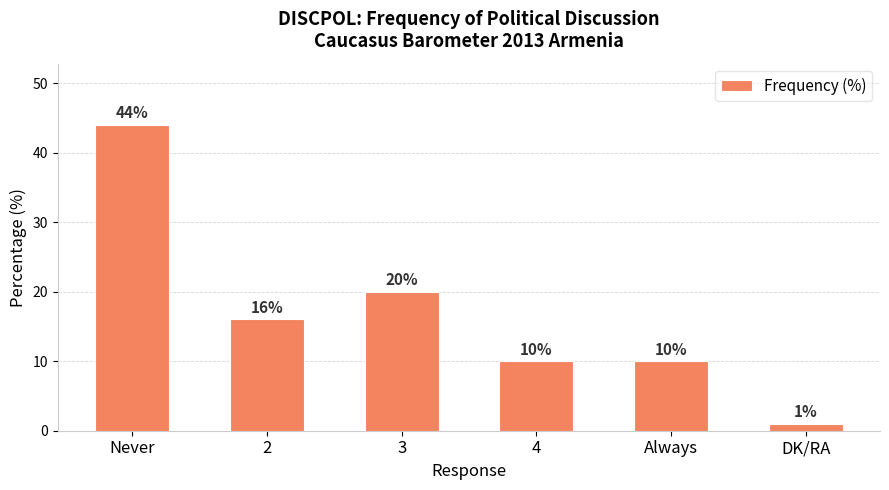

The chart shows a value of 2 at 4. True or false?

False